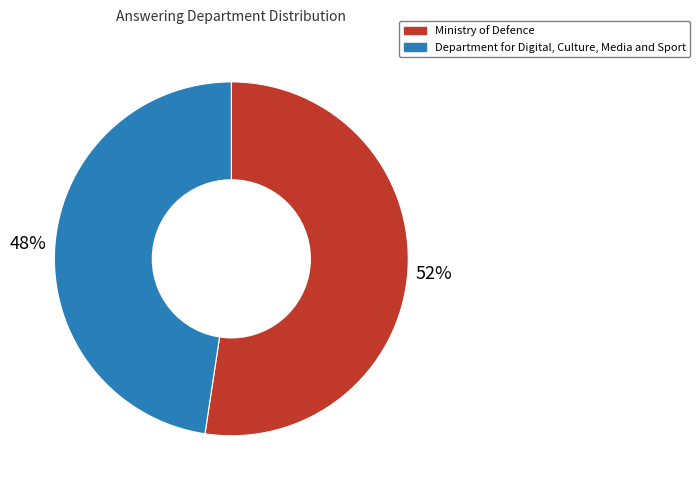

Which slice is the largest?

Ministry of Defence